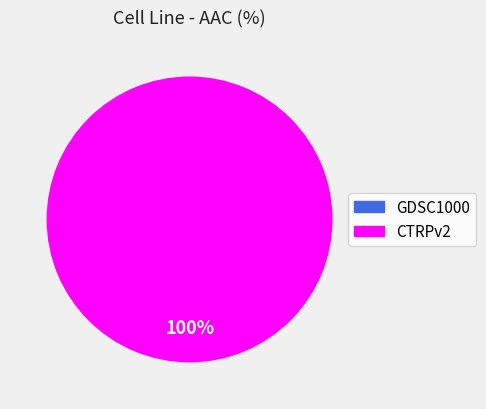

Which has a higher value, CTRPv2 or GDSC1000?

CTRPv2